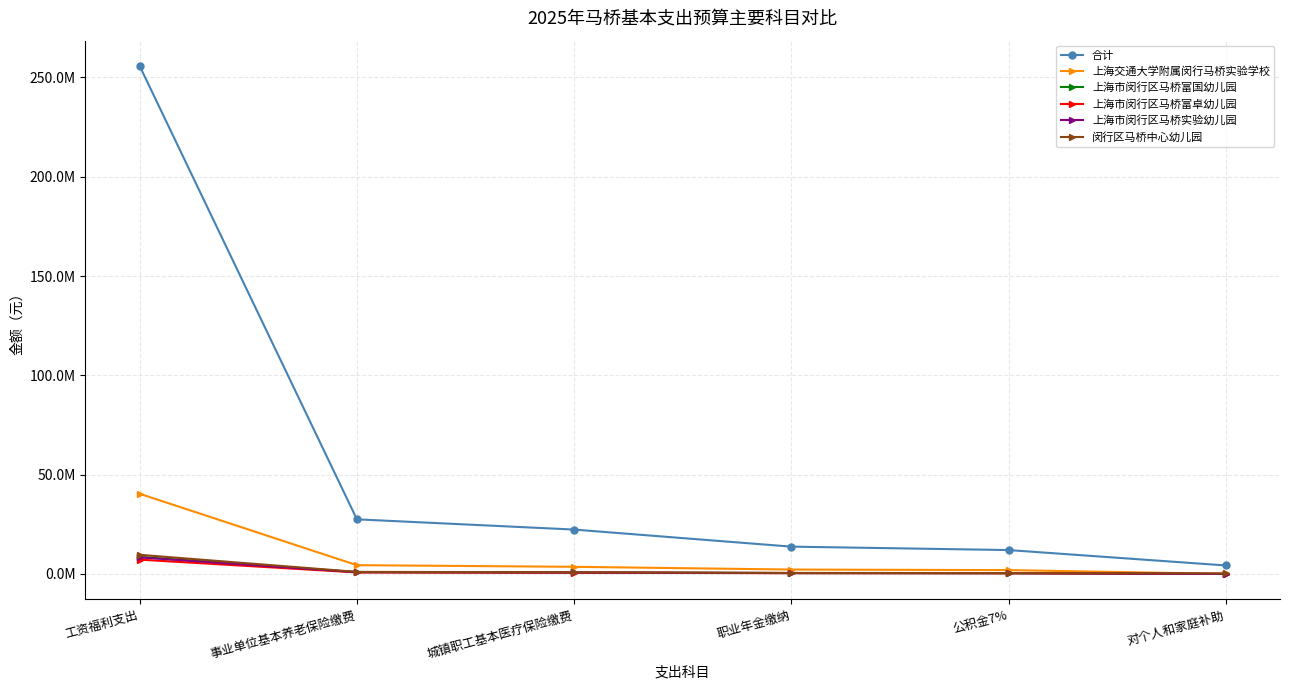

Which category has the highest value across all series?

工资福利支出